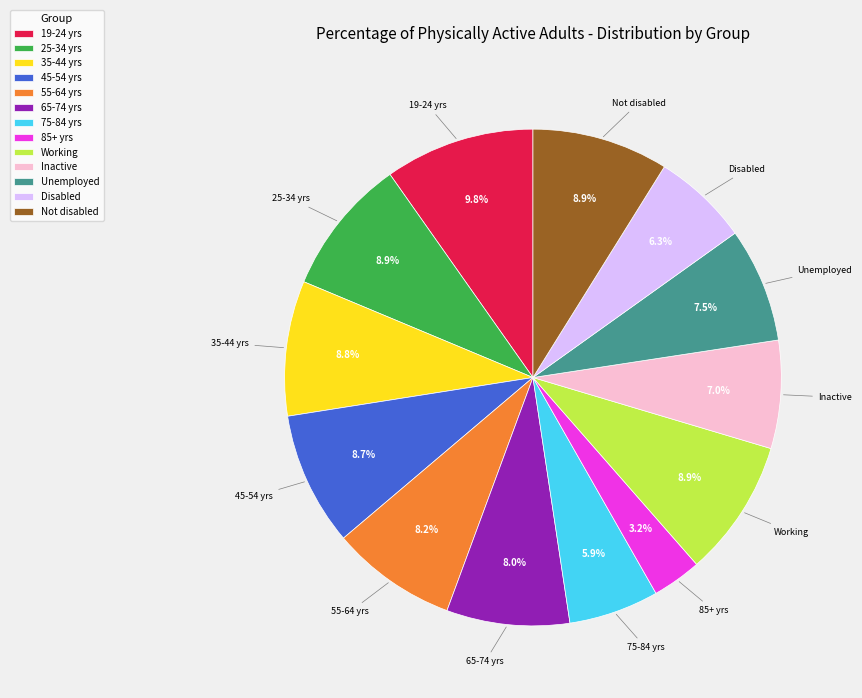

Which category has the biggest portion of the pie?

19-24 yrs